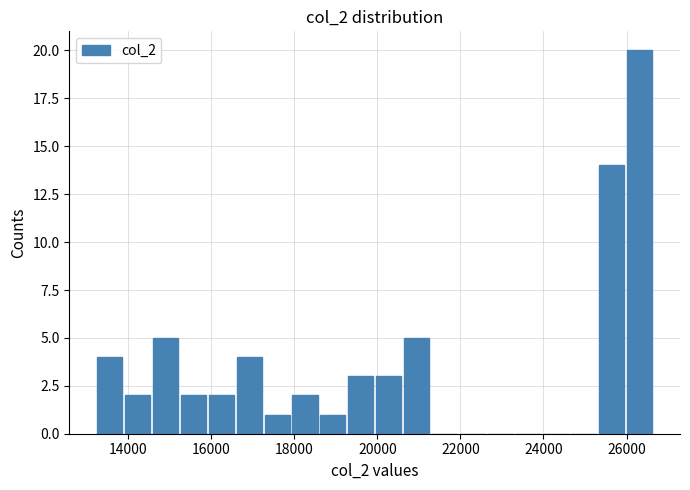

Read against the x-axis, roughly where is the centre of the tallest bar?

26400